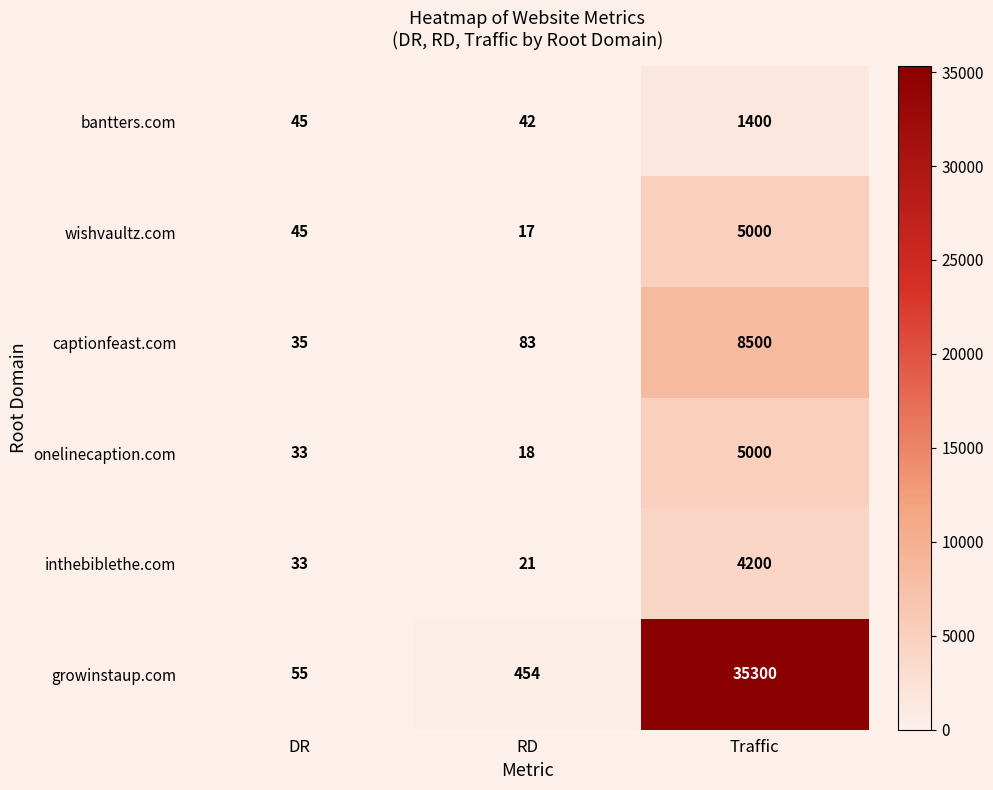

At which category is the sum across all series the highest?

Traffic